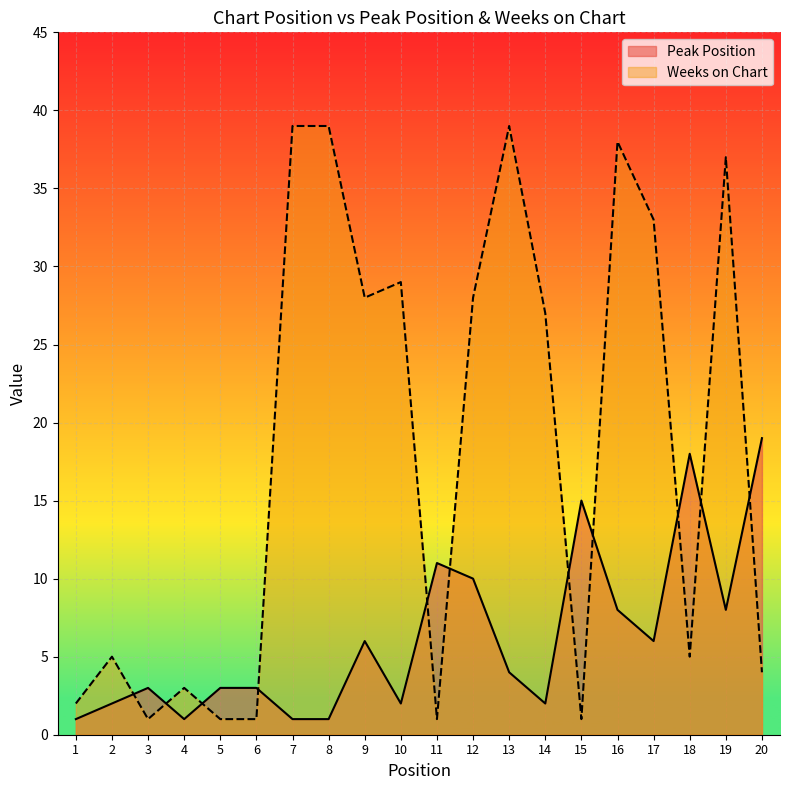

How many interior local peaks does the Peak Position series have?

5